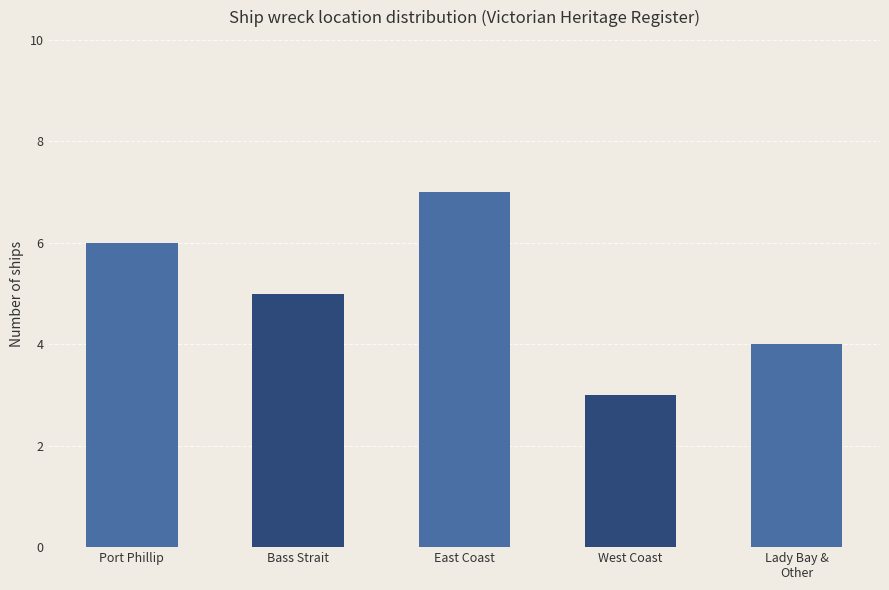

Count the values in the range 4 to 6.

3